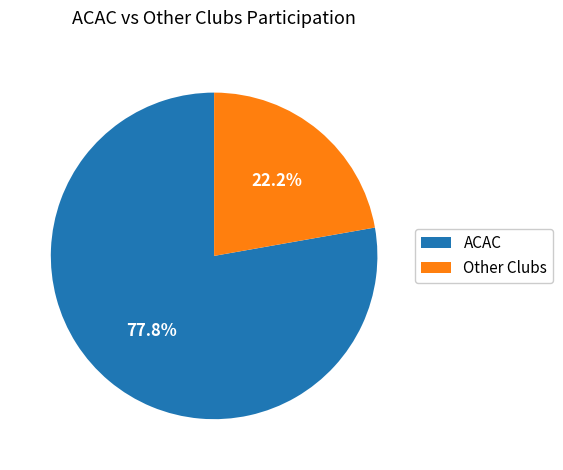

Do Other Clubs and ACAC together represent more than half of the pie?

Yes